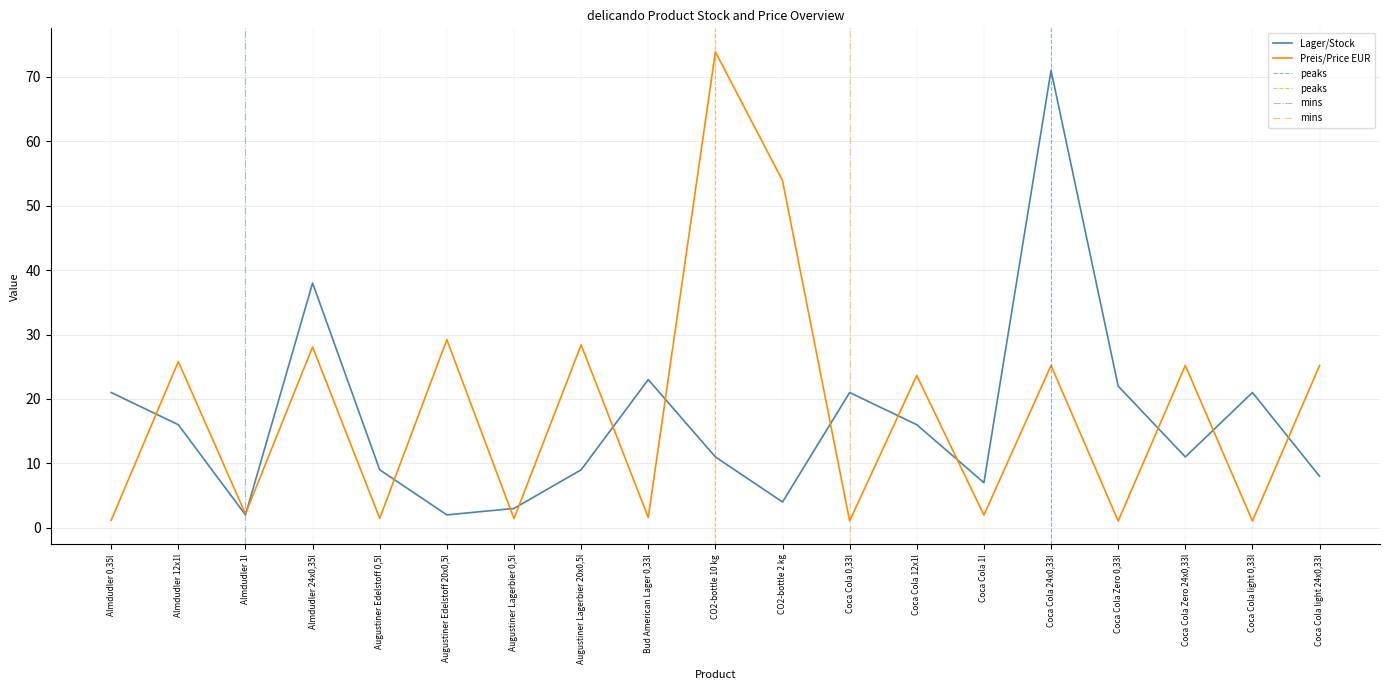

Reading left to right, list all the values displayed in this chart.

Lager/Stock: Almdudler 0,35l=21.0	Almdudler 12x1l=16.0	Almdudler 1l=2.0	Almdudler 24x0,35l=38.0	Augustiner Edelstoff 0,5l=9.0	Augustiner Edelstoff 20x0,5l=2.0	Augustiner Lagerbier 0,5l=3.0	Augustiner Lagerbier 20x0,5l=9.0	Bud American Lager 0,33l=23.0	CO2-bottle 10 kg=11.0	CO2-bottle 2 kg=4.0	Coca Cola 0,33l=21.0	Coca Cola 12x1l=16.0	Coca Cola 1l=7.0	Coca Cola 24x0,33l=71.0	Coca Cola Zero 0,33l=22.0	Coca Cola Zero 24x0,33l=11.0	Coca Cola light 0,33l=21.0	Coca Cola light 24x0,33l=8.0
Preis/Price EUR: Almdudler 0,35l=1.2	Almdudler 12x1l=25.8	Almdudler 1l=2.1	Almdudler 24x0,35l=28.1	Augustiner Edelstoff 0,5l=1.5	Augustiner Edelstoff 20x0,5l=29.2	Augustiner Lagerbier 0,5l=1.4	Augustiner Lagerbier 20x0,5l=28.4	Bud American Lager 0,33l=1.6	CO2-bottle 10 kg=73.9	CO2-bottle 2 kg=53.9	Coca Cola 0,33l=1.1	Coca Cola 12x1l=23.6	Coca Cola 1l=2.0	Coca Cola 24x0,33l=25.2	Coca Cola Zero 0,33l=1.1	Coca Cola Zero 24x0,33l=25.2	Coca Cola light 0,33l=1.1	Coca Cola light 24x0,33l=25.2